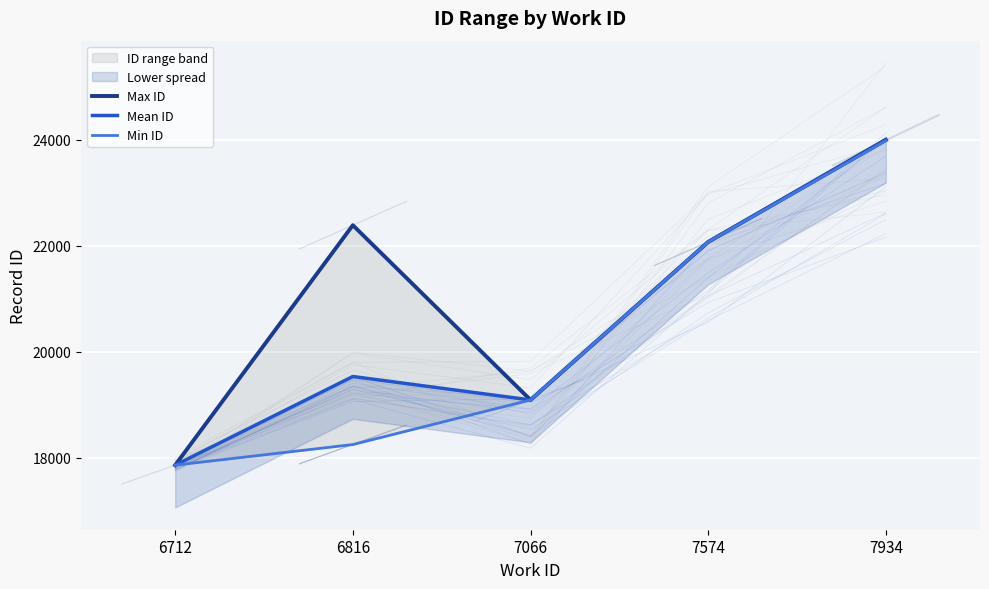

What is the difference between the highest and lowest values at 7574?

2